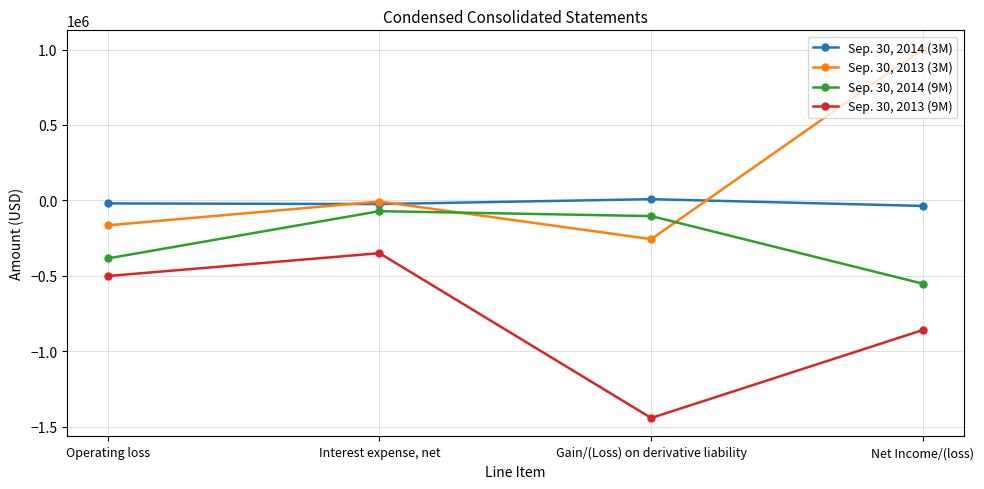

What is the label of the 3rd point from the right?

Interest expense, net